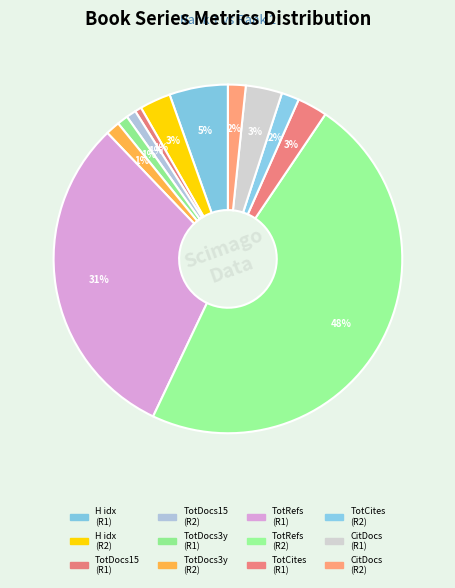

How many segments does this pie chart have?

12